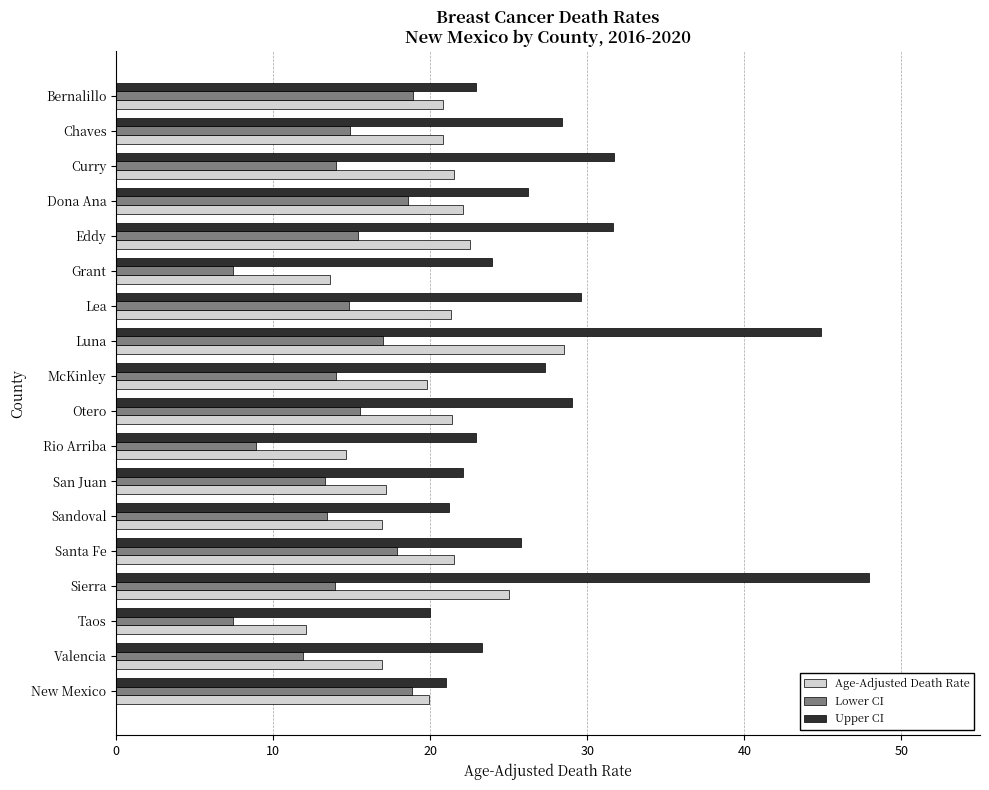

Rank the series by their average value, from highest to lowest.

Upper CI, Age-Adjusted Death Rate, Lower CI